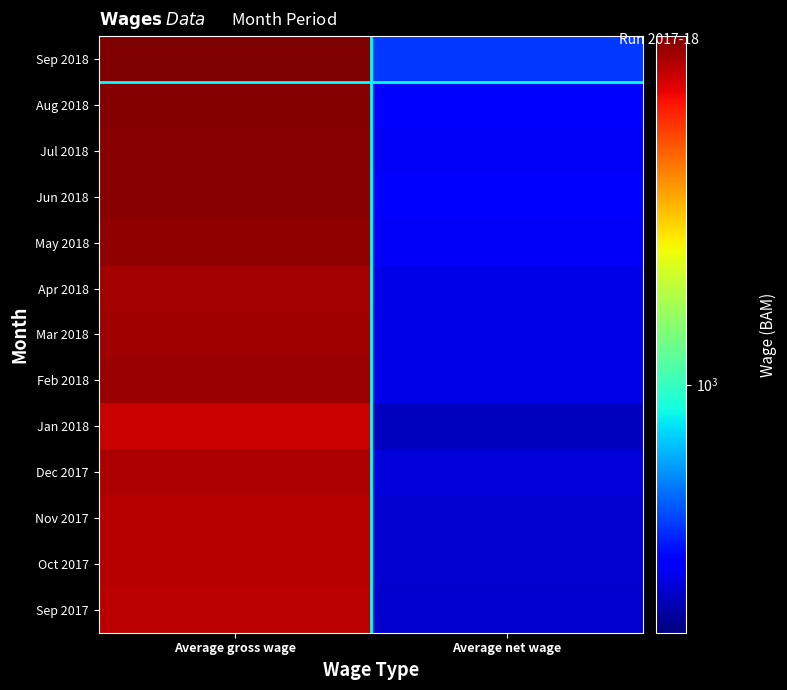

Reading right to left, what are all the values shown in this chart?

Sep 2017: Average net wage=830	Average gross wage=1330
Oct 2017: Average net wage=831	Average gross wage=1332
Nov 2017: Average net wage=832	Average gross wage=1334
Dec 2017: Average net wage=835	Average gross wage=1338
Jan 2018: Average net wage=825	Average gross wage=1321
Feb 2018: Average net wage=841	Average gross wage=1349
Mar 2018: Average net wage=840	Average gross wage=1346
Apr 2018: Average net wage=840	Average gross wage=1345
May 2018: Average net wage=847	Average gross wage=1356
Jun 2018: Average net wage=849	Average gross wage=1360
Jul 2018: Average net wage=848	Average gross wage=1361
Aug 2018: Average net wage=852	Average gross wage=1364
Sep 2018: Average net wage=881	Average gross wage=1368